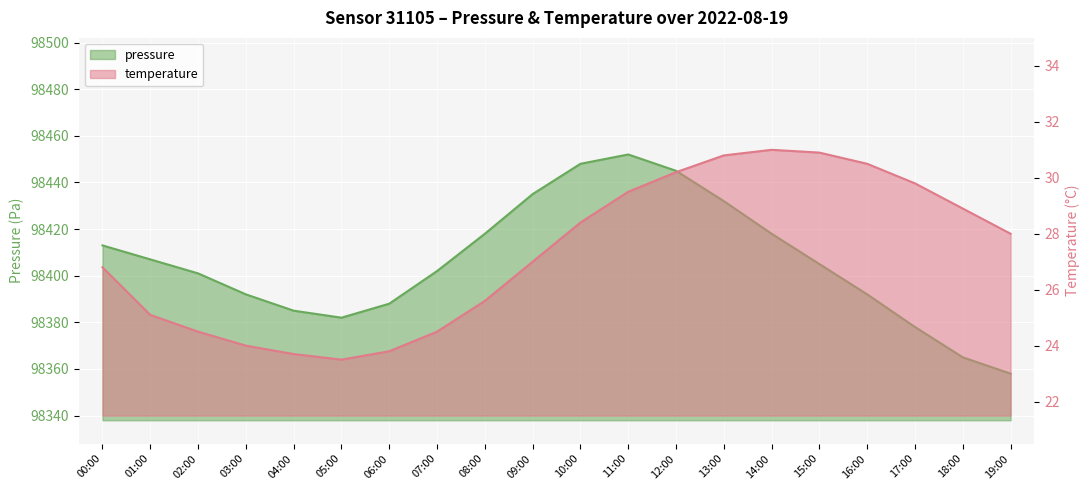

How many lines are shown in the chart?

2